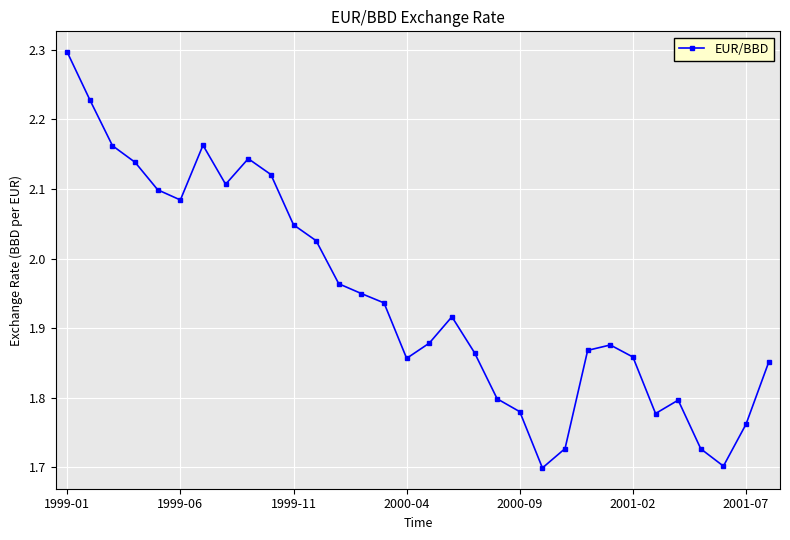

What is the difference between the second highest and second lowest values?

0.5